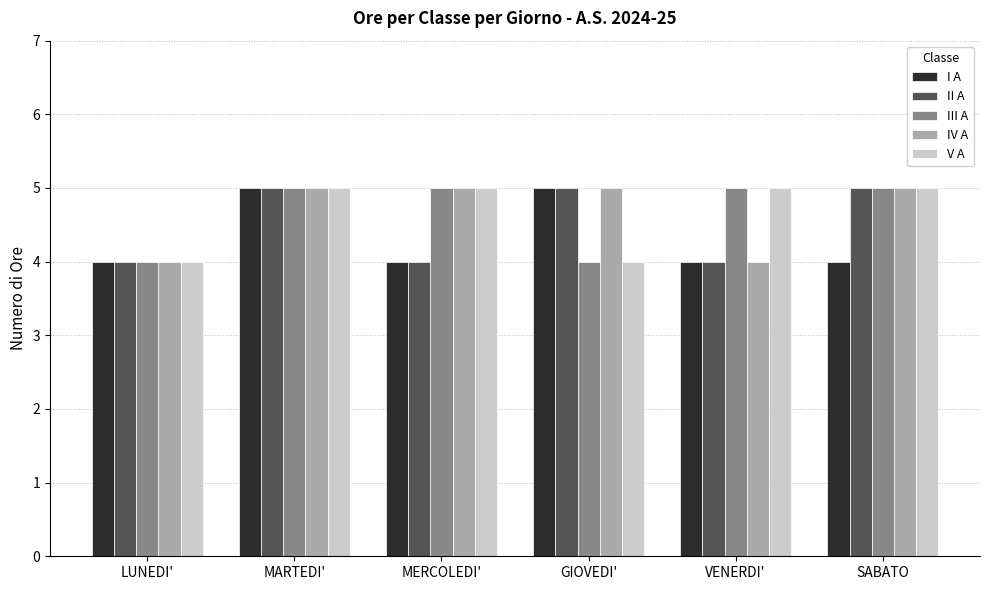

What is the minimum value for IV A?

4